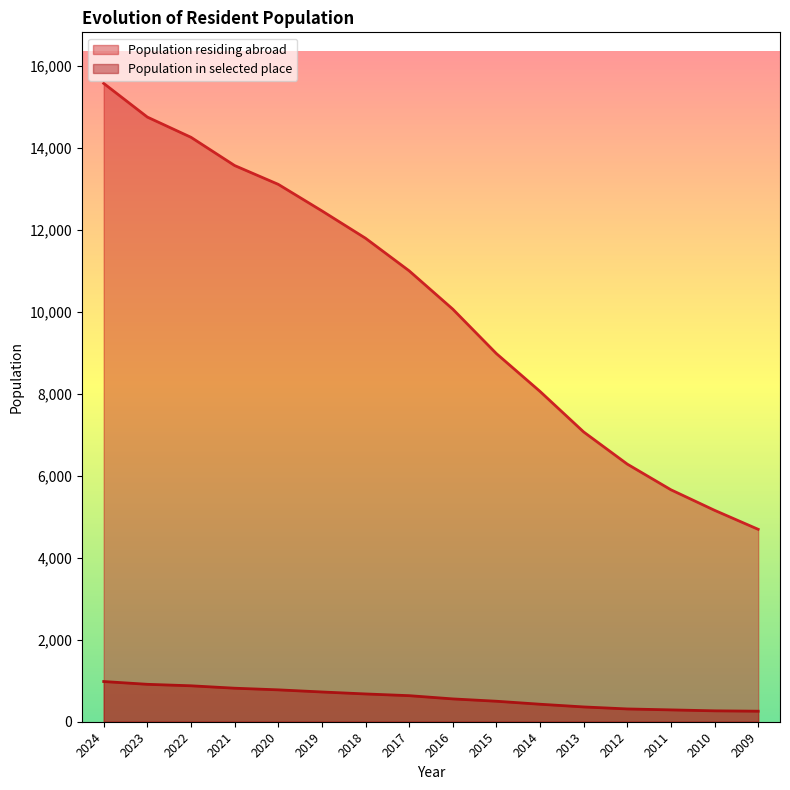

Rank the series by their maximum value, from lowest to highest.

Population in selected place, Population residing abroad